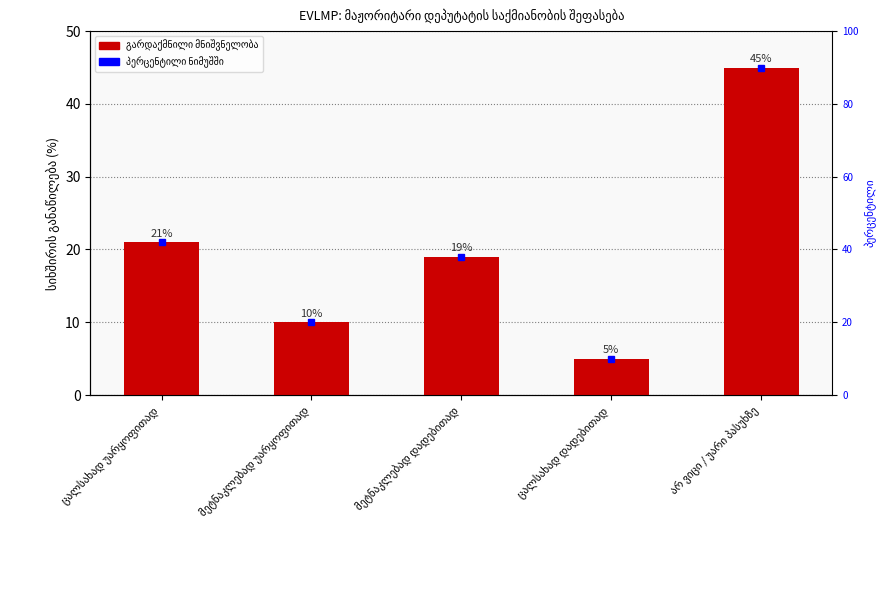

Approximately how many times larger is the value at მეტნაკლებად უარყოფითად compared to ცალსახად უარყოფითად?

0.5